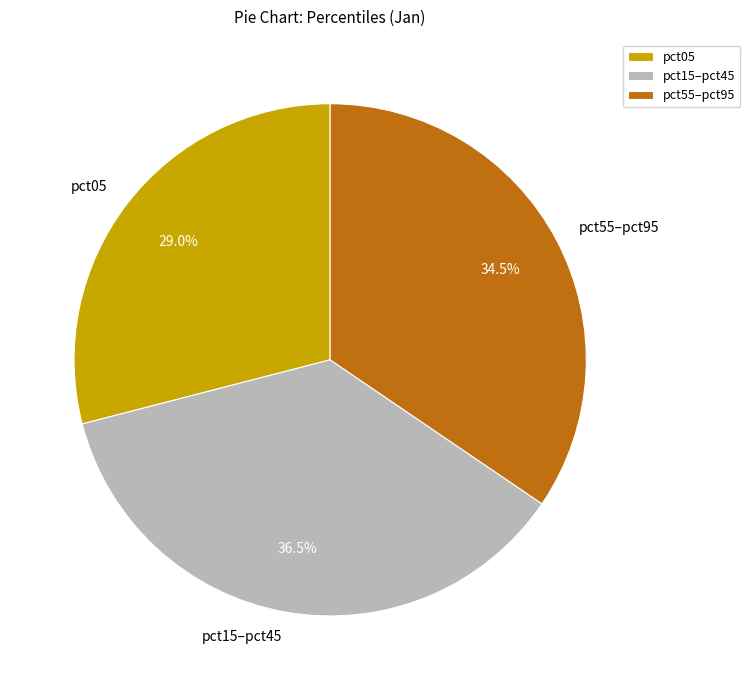

Rank the categories by value from lowest to highest.

pct05, pct55–pct95, pct15–pct45